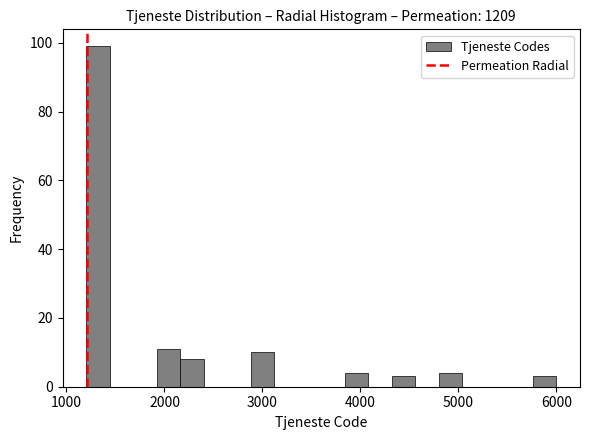

Around what value on the x-axis is the tallest bar? Give the approximate position of its centre, as read against the axis.

1300